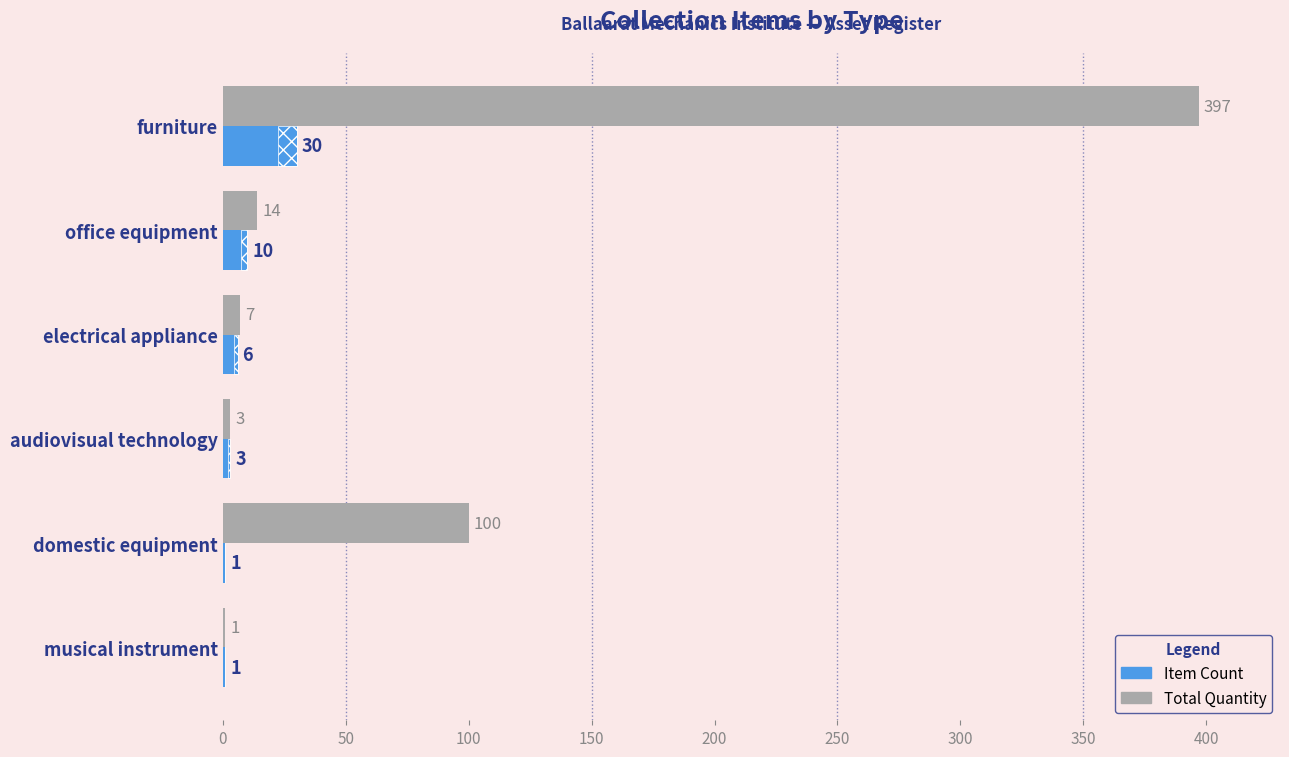

Reading left to right, extract all data points from this chart.

Total Quantity: 397	14	7	3	100	1
Item Count: 30	10	6	3	1	1